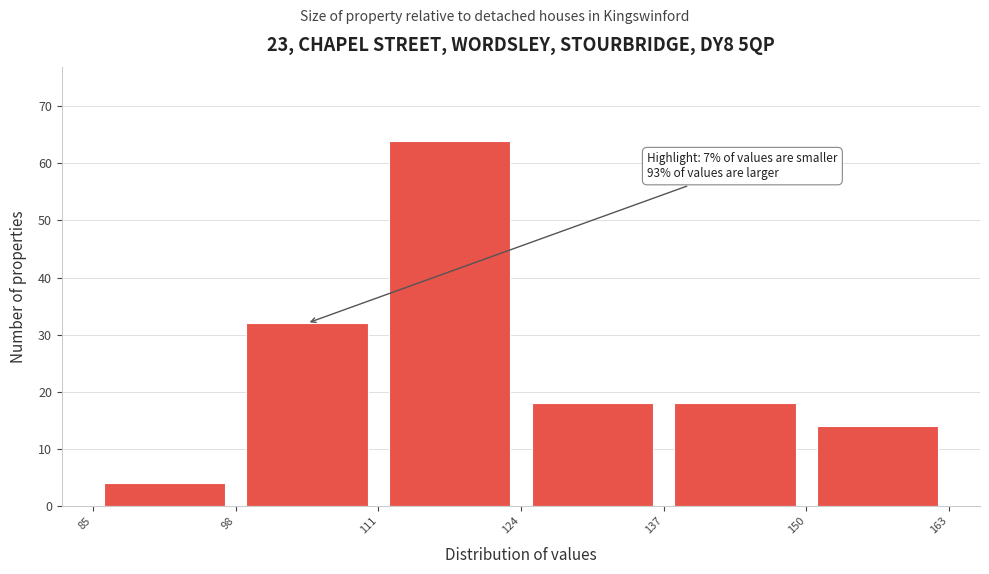

Over which range of the x-axis is the bar tallest?

111 to 124